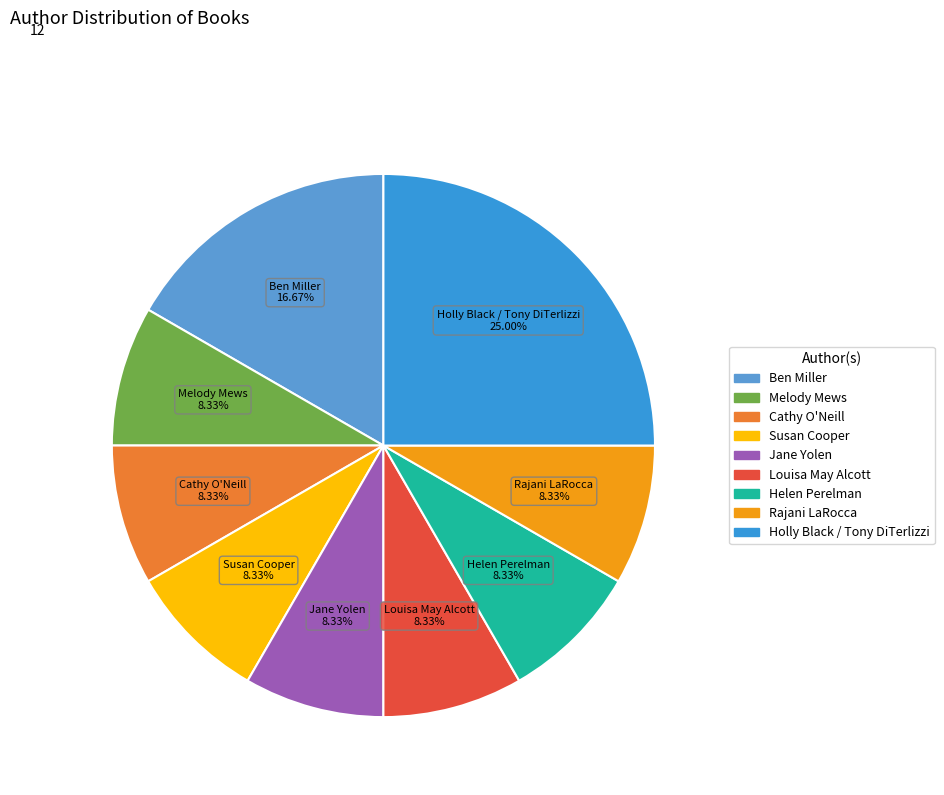

To the nearest percent, what is the combined percentage of Jane Yolen and Cathy O'Neill?

17%